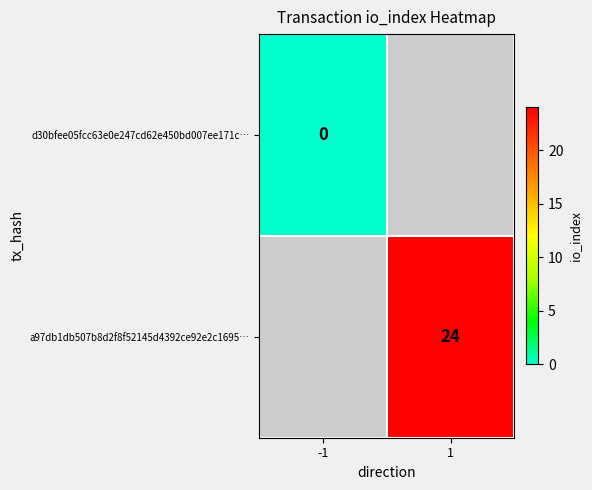

True or false: a97db1db507b8d2f8f52145d4392ce92e2c1695… has a value of 37 at 1.

False